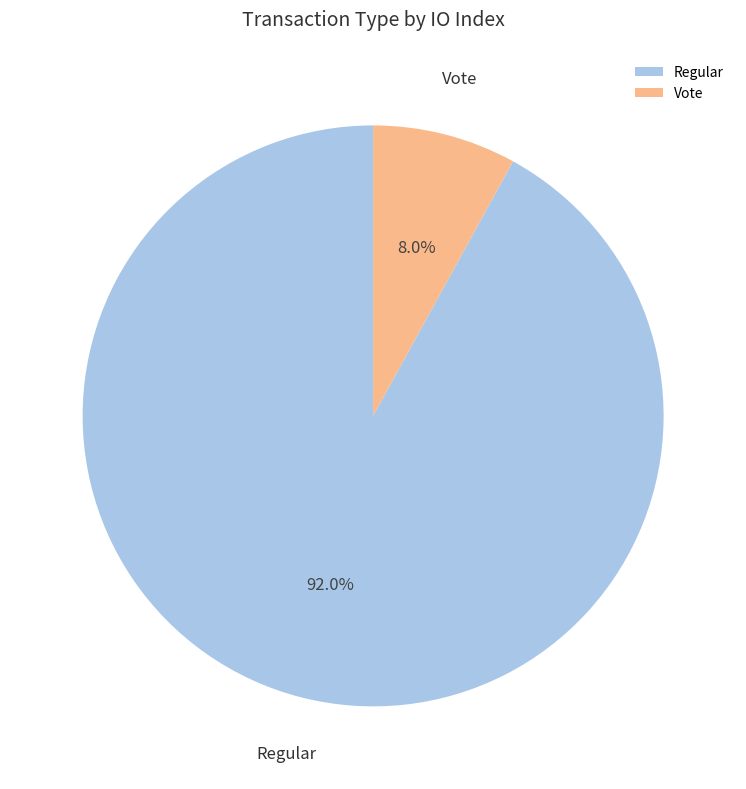

Is it true that Regular is 82% of the pie?

False